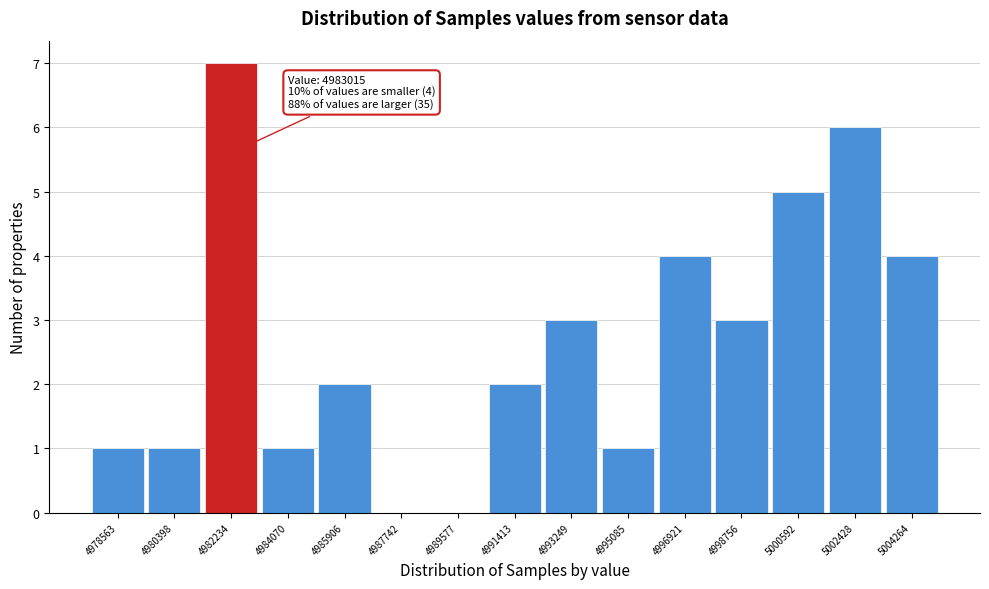

Reading left to right, extract all data points from this chart.

4978563=1	4980398=1	4982234=7	4984070=1	4985906=2	4987742=0	4989577=0	4991413=2	4993249=3	4995085=1	4996921=4	4998756=3	5000592=5	5002428=6	5004264=4